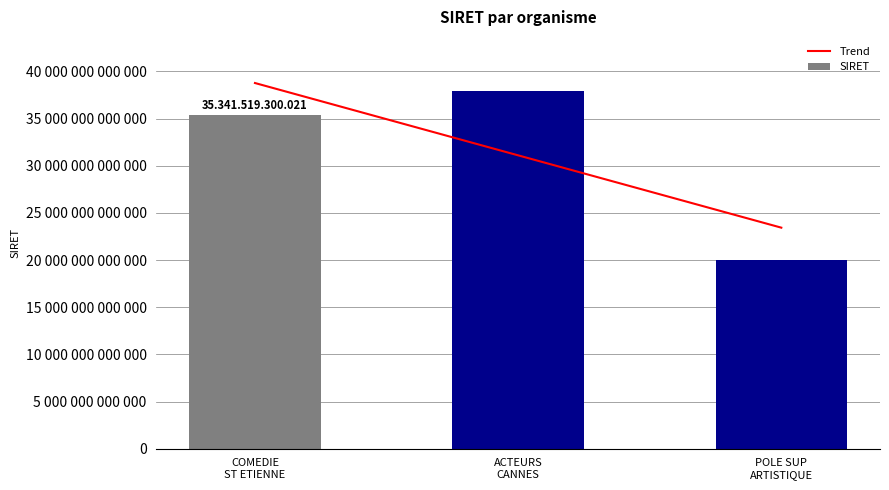

What is the ratio of the value at ACTEURS CANNES to the value at COMEDIE ST ETIENNE?

1.1